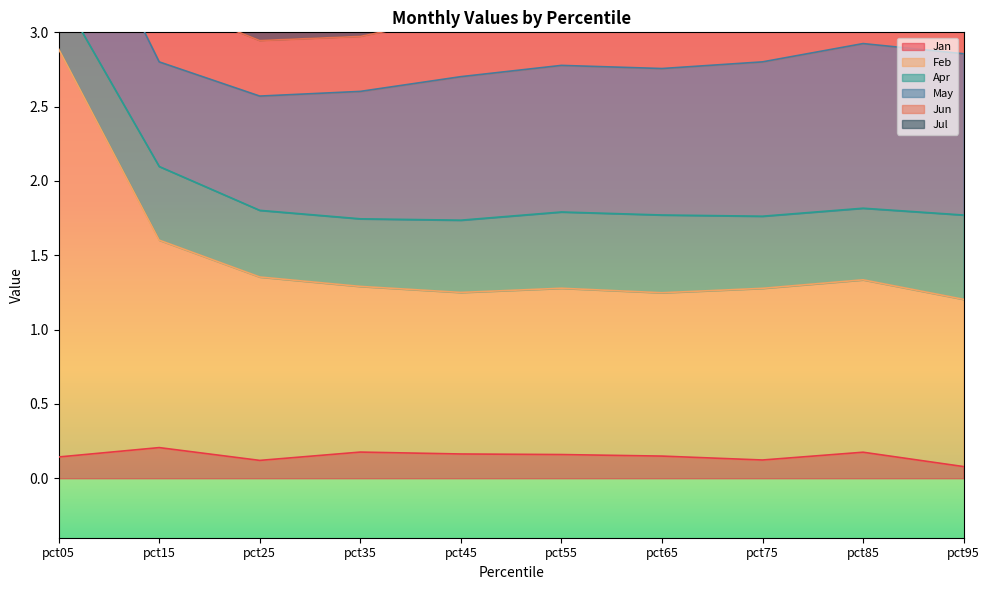

How many data points does each series have?

10